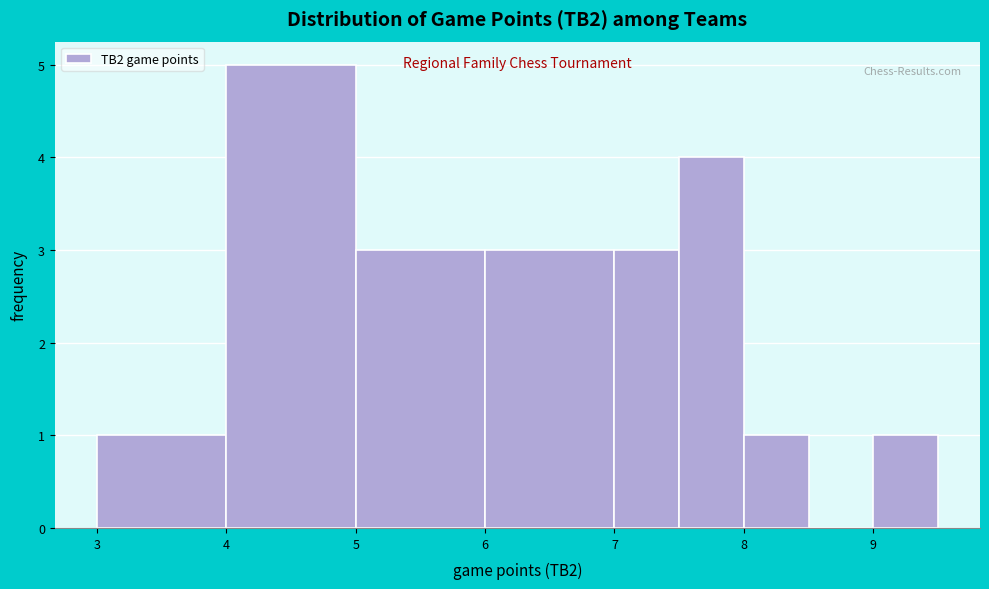

What is the height of the bar covering 7.0 to 7.5 on the x-axis? The values are not printed on the chart, so give them approximately, as read against the axis.

3